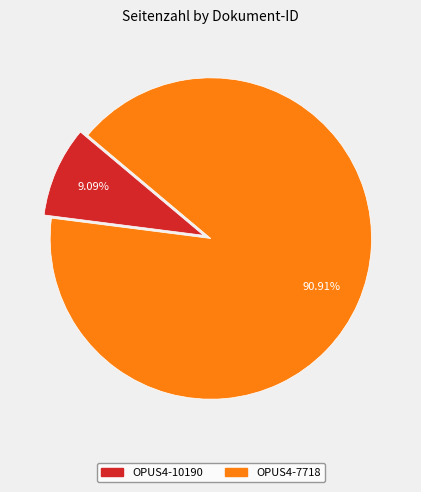

To the nearest percent, what portion does OPUS4-10190 represent?

9%